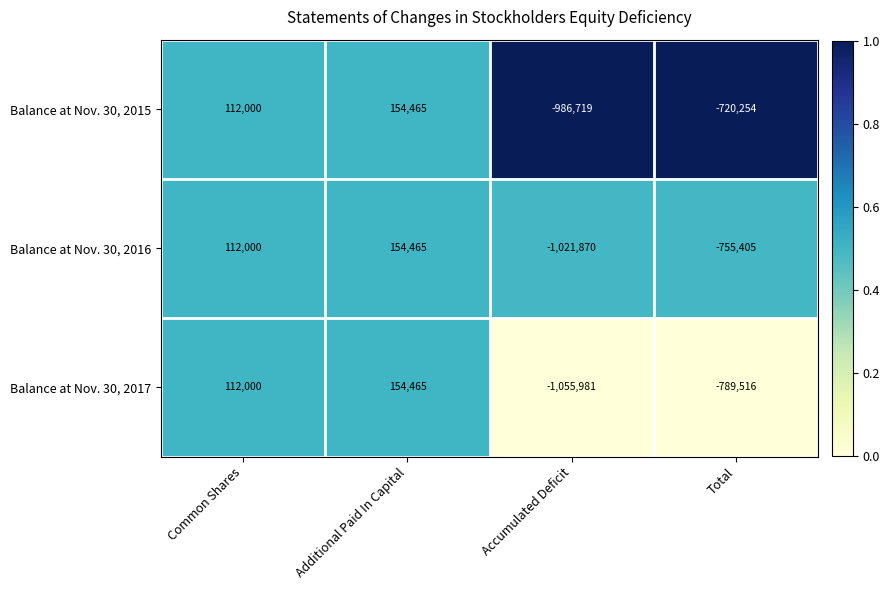

At which category is the sum across all series the highest?

Additional Paid In Capital